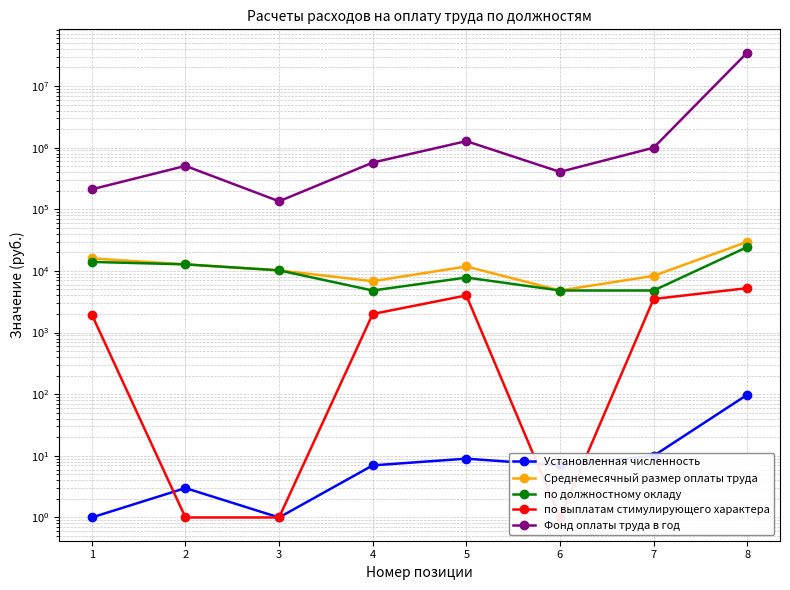

Is the value of Среднемесячный размер оплаты труда at 2 greater than the value of по должностному окладу at 1?

No